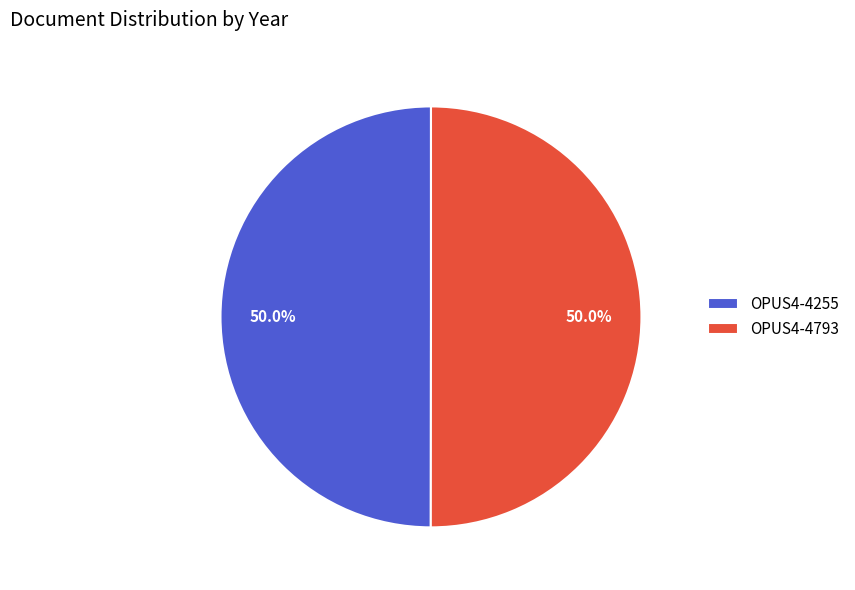

Count the number of slices in the pie.

2